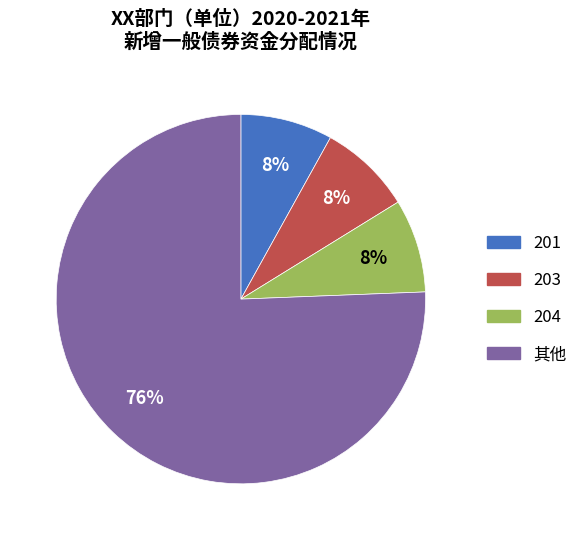

Which category has the biggest portion of the pie?

其他